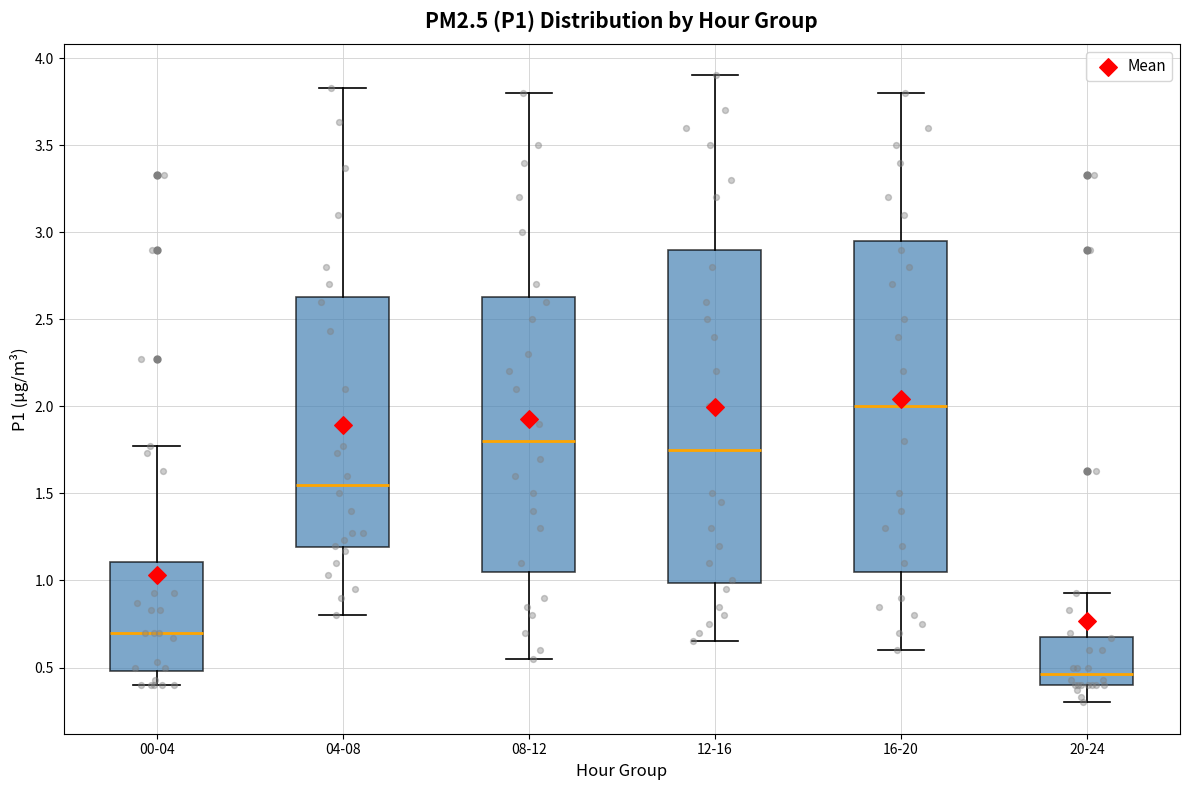

Reading left to right, read every box against the y-axis: the position of its median line, the range the box covers, and the ends of its whiskers. The values are not printed on the chart, so give them approximately, as read against the axis.

00-04: median 0.70, box 0.50 to 1.10, whiskers 0.40 to 1.75
04-08: median 1.55, box 1.20 to 2.65, whiskers 0.80 to 3.85
08-12: median 1.80, box 1.05 to 2.65, whiskers 0.55 to 3.80
12-16: median 1.75, box 1.00 to 2.90, whiskers 0.65 to 3.90
16-20: median 2.00, box 1.05 to 2.95, whiskers 0.60 to 3.80
20-24: median 0.45, box 0.40 to 0.70, whiskers 0.30 to 0.95